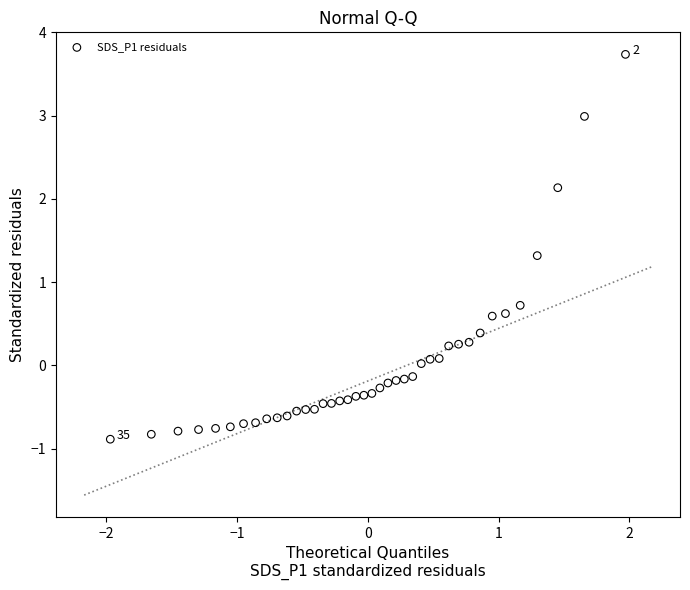

What is the range of Y values (max minus min)?

4.6